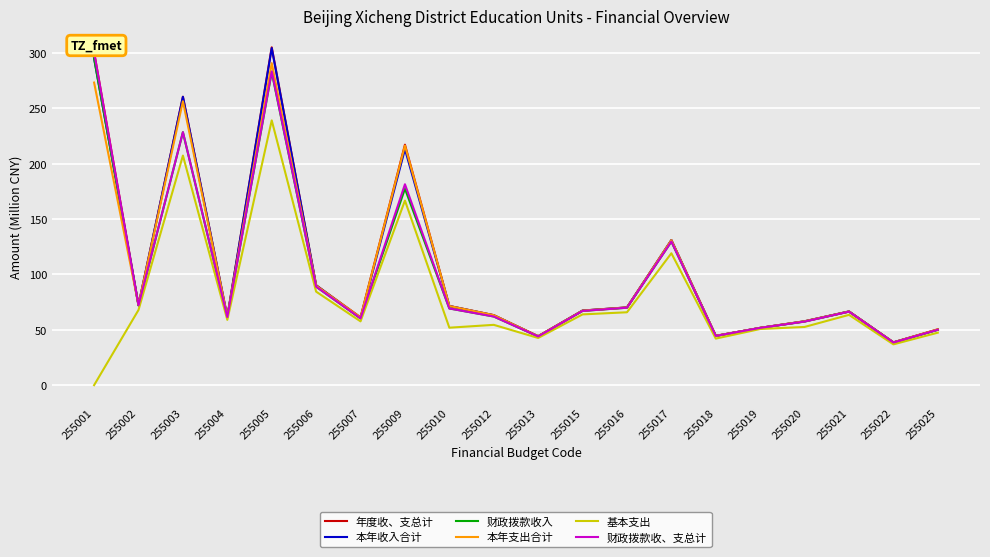

The 本年支出合计 series shows 431.1 at 255005. True or false?

False